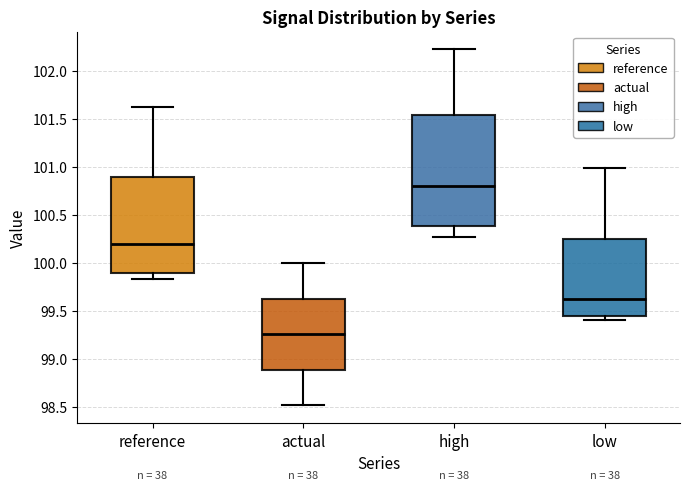

Where is the lower edge of the box for reference on the y-axis? The values are not printed on the chart, so give them approximately, as read against the axis.

99.90